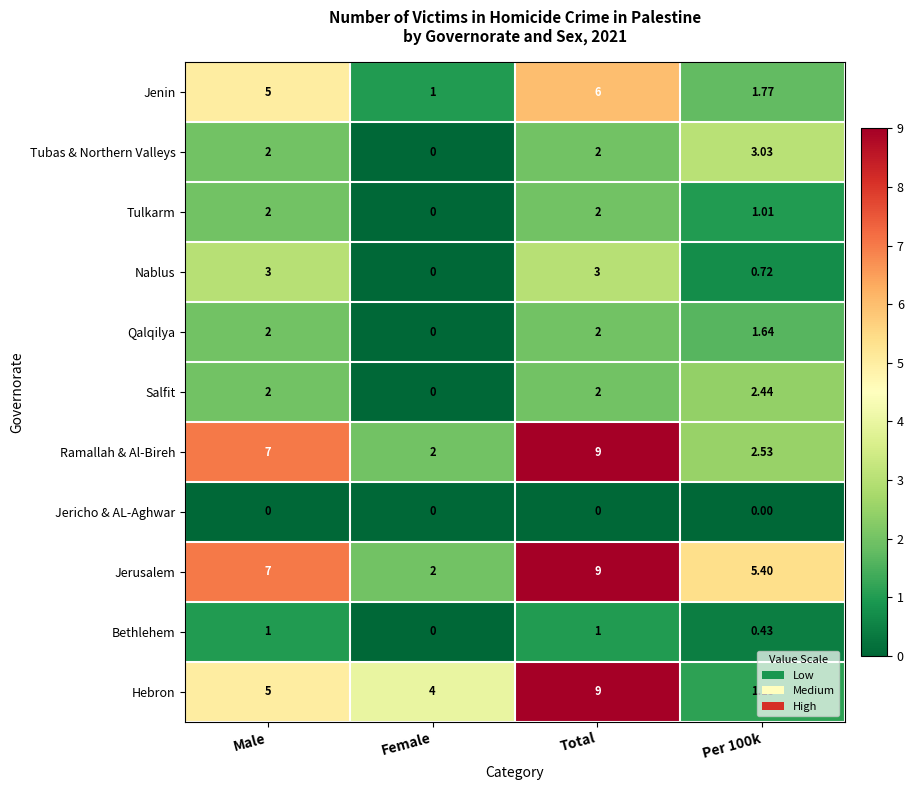

How many positive values does the Nablus series have?

3